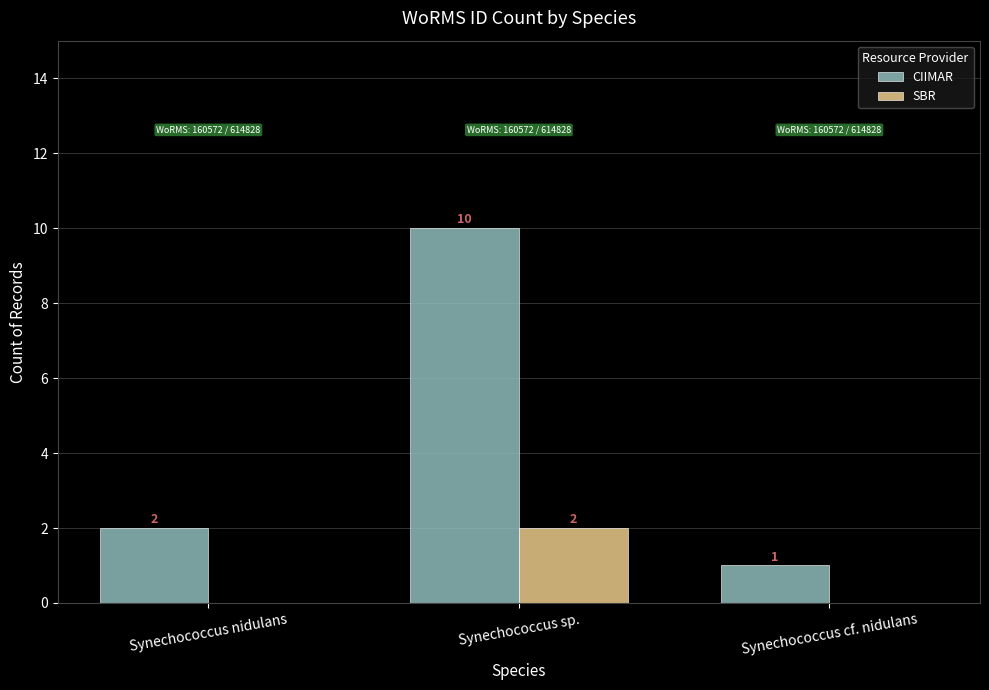

How many groups of bars are there?

3